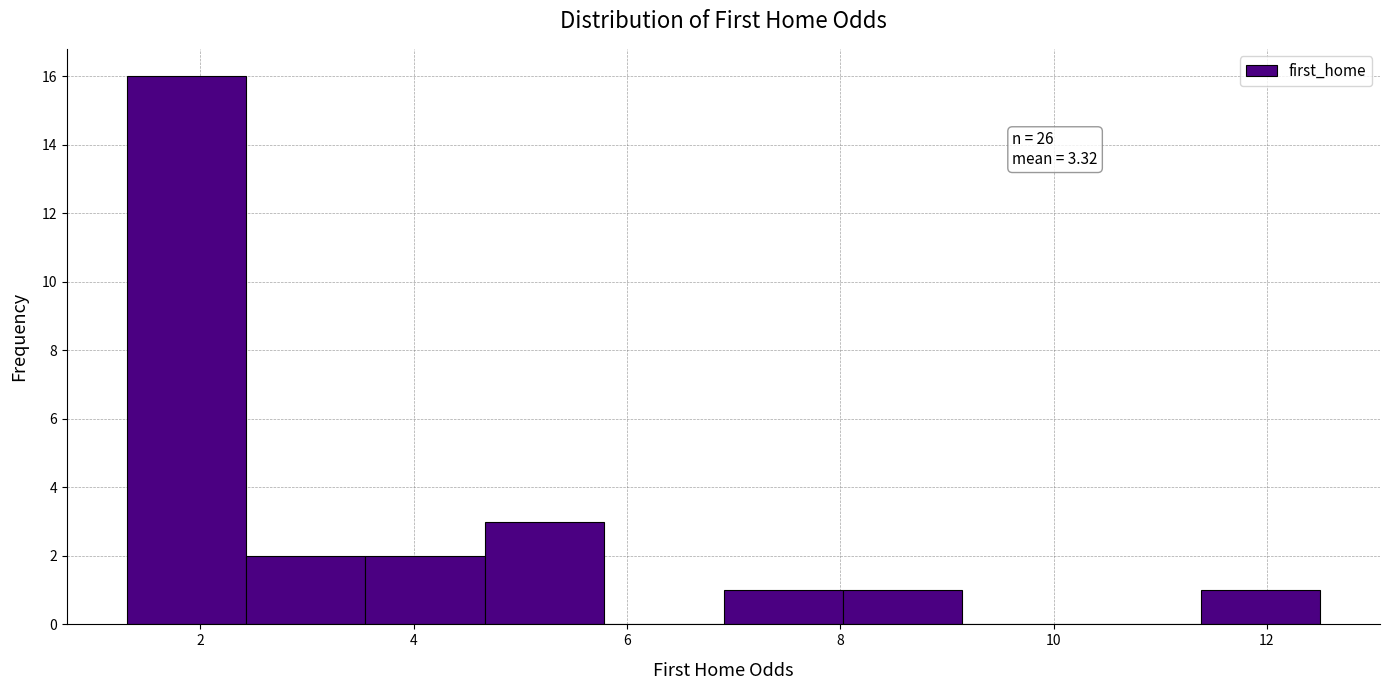

Which range on the x-axis has the tallest bar?

1.4 to 2.4